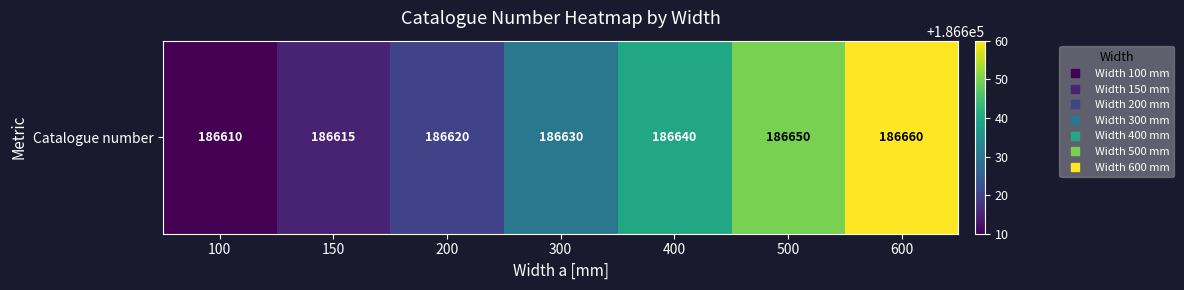

List the labels in order of value, largest first.

600, 500, 400, 300, 200, 150, 100